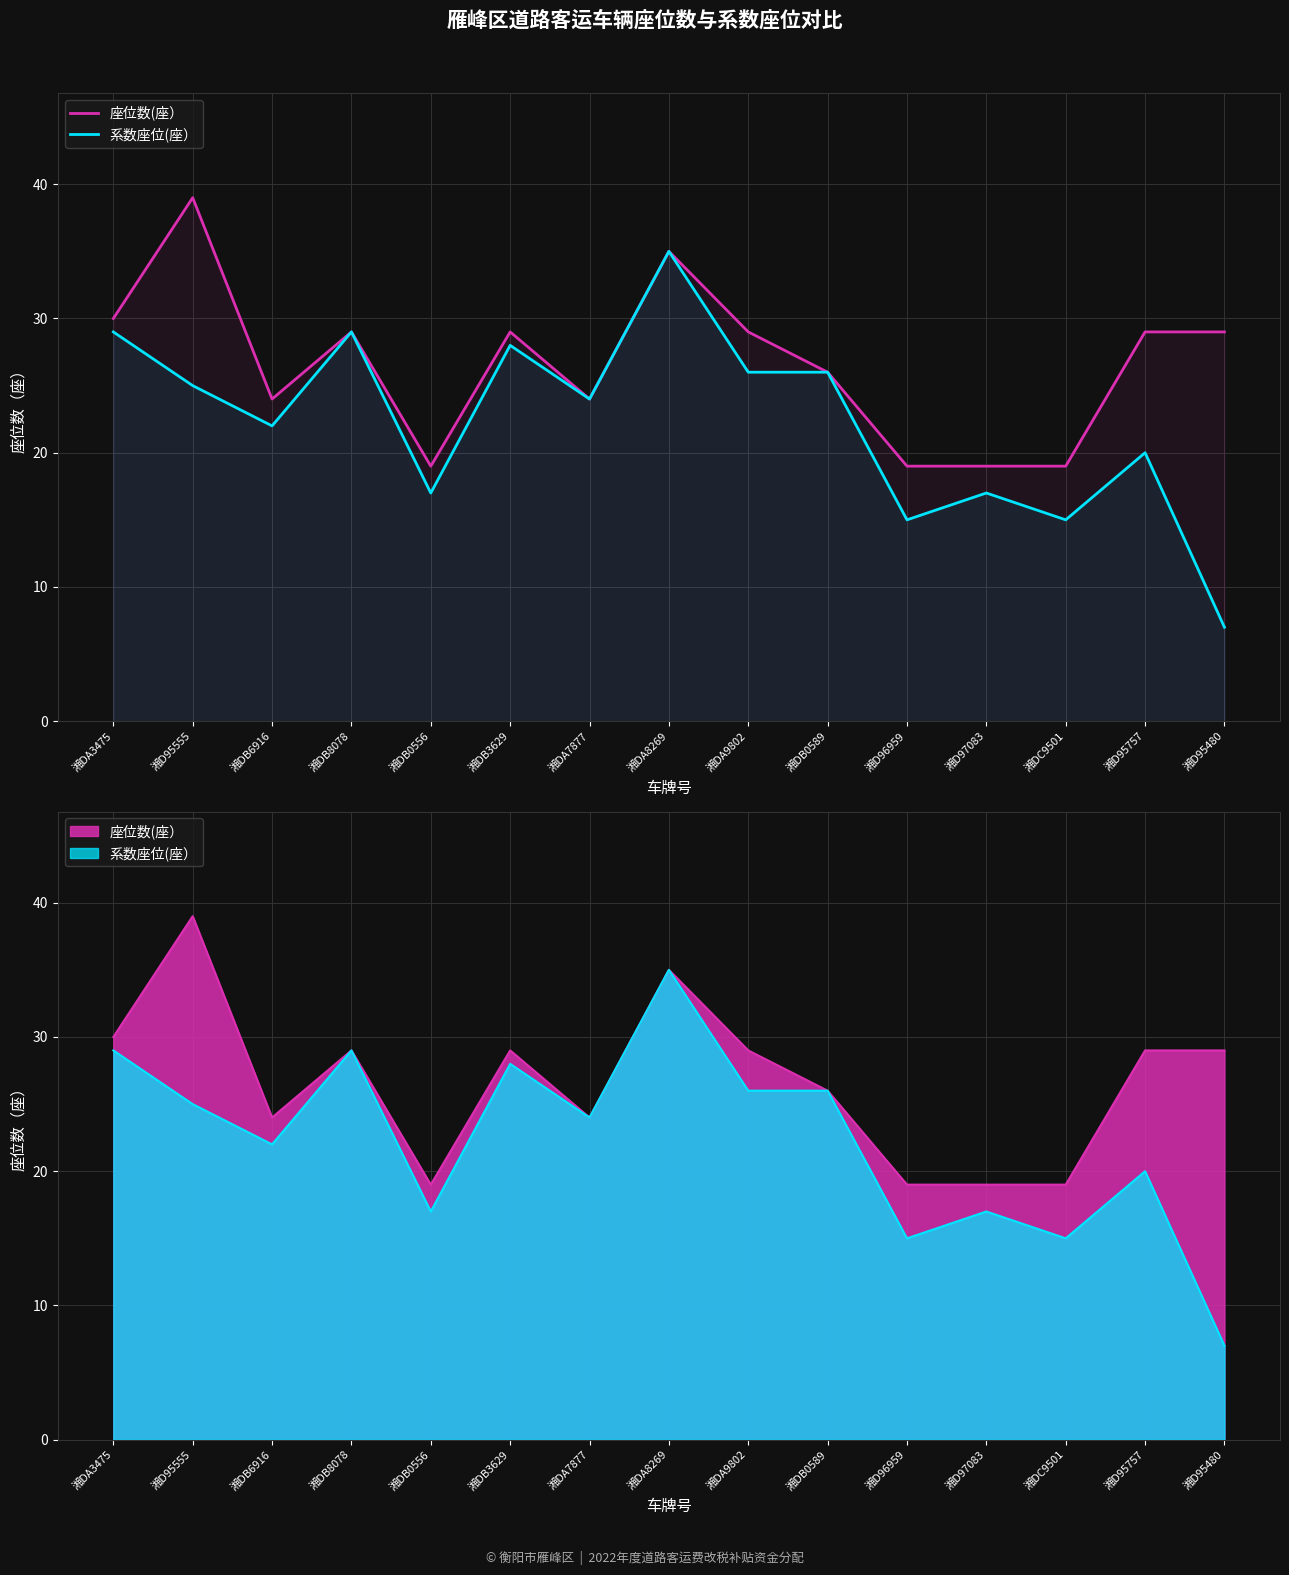

At which category does 系数座位(座） reach its first local valley?

湘DB6916